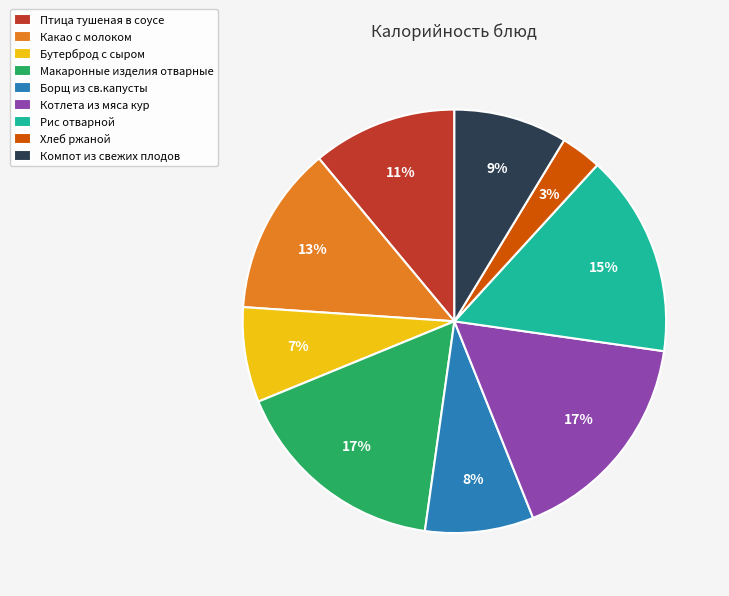

Count the number of slices in the pie.

9